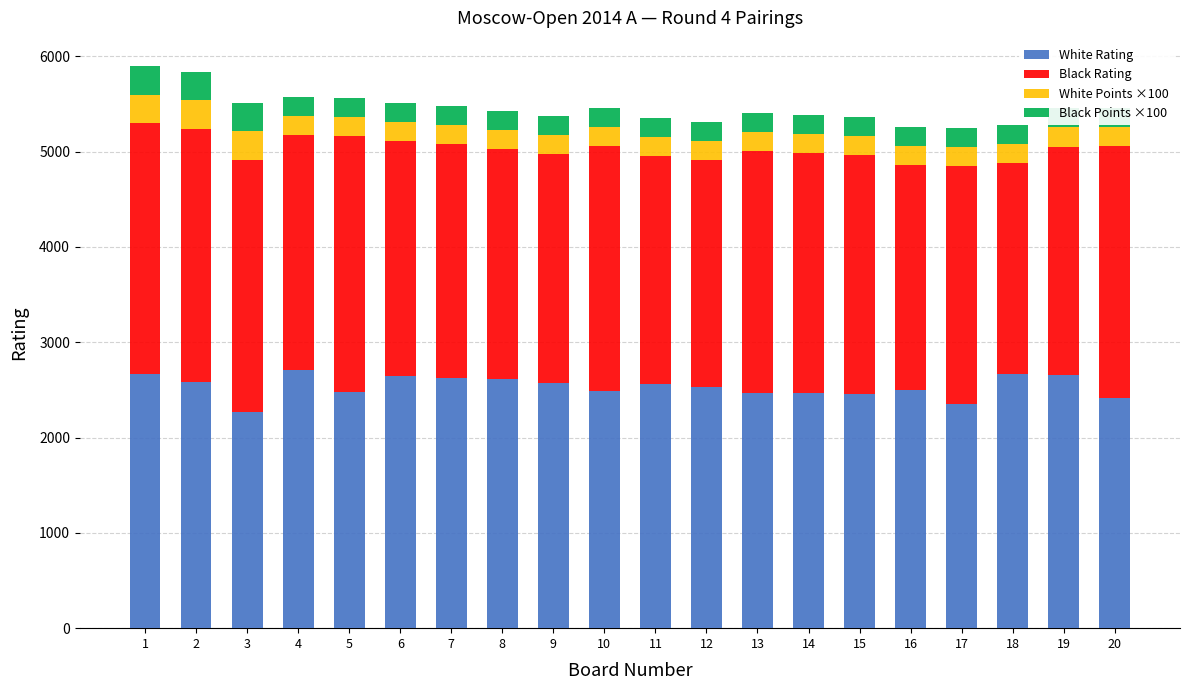

Which series has the largest total across all categories?

White Rating